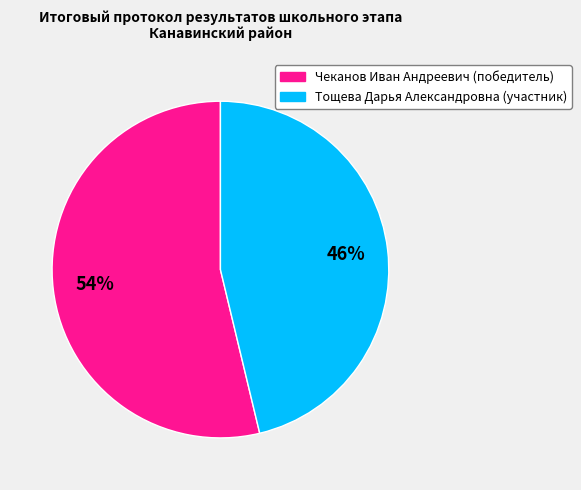

Which category has the biggest portion of the pie?

Чеканов Иван Андреевич